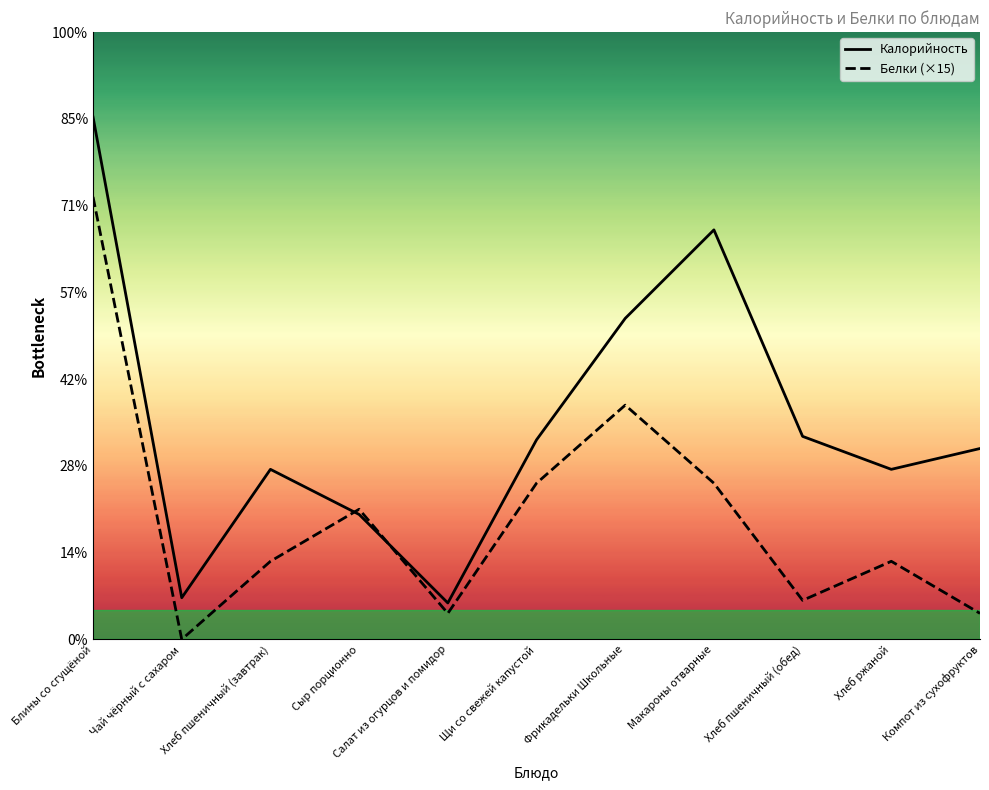

Between Хлеб ржаной and Макароны отварные, which is larger?

Макароны отварные